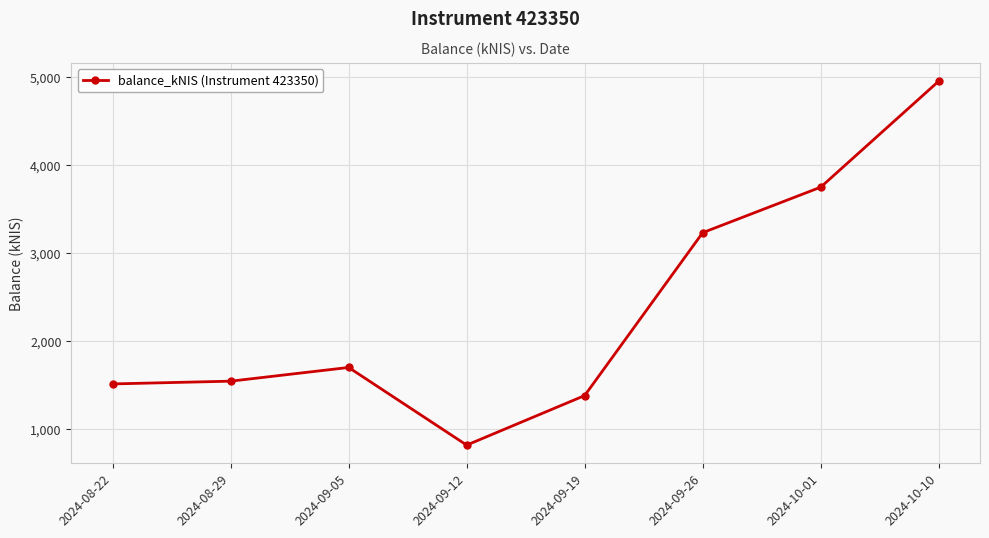

Reading left to right, extract all data points from this chart.

2024-08-22=1513.8	2024-08-29=1545.0	2024-09-05=1700.6	2024-09-12=819.6	2024-09-19=1381.7	2024-09-26=3229.9	2024-10-01=3746.3	2024-10-10=4948.8